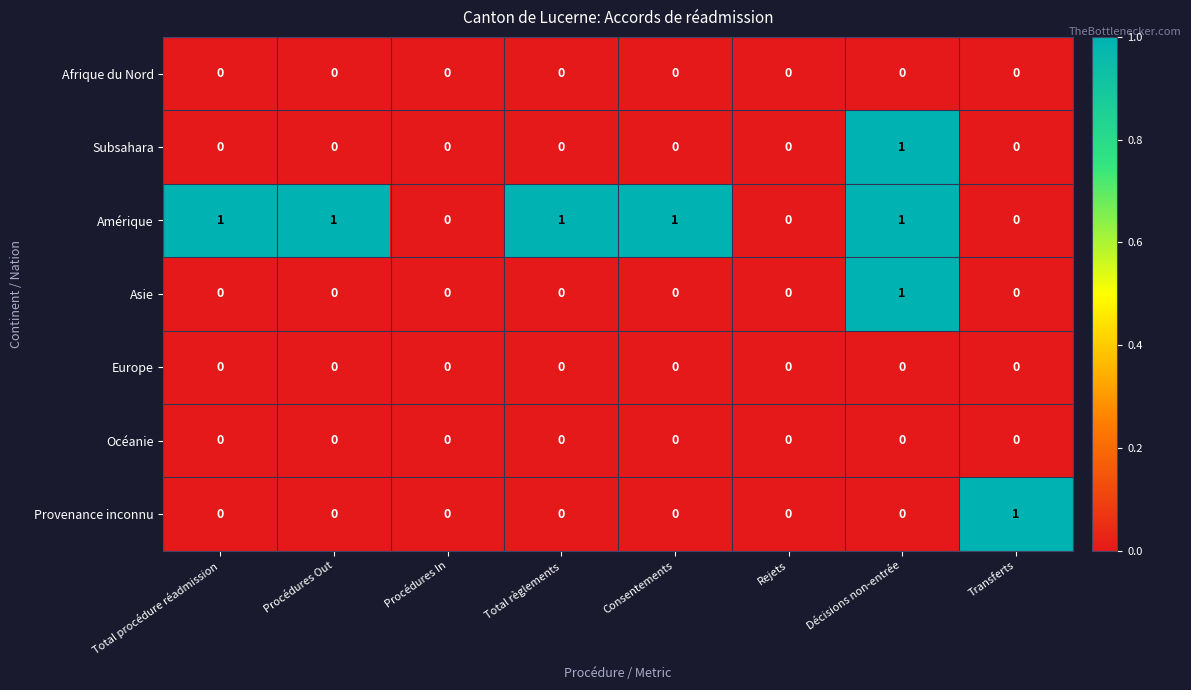

How many Subsahara values are between 0 and 1?

8